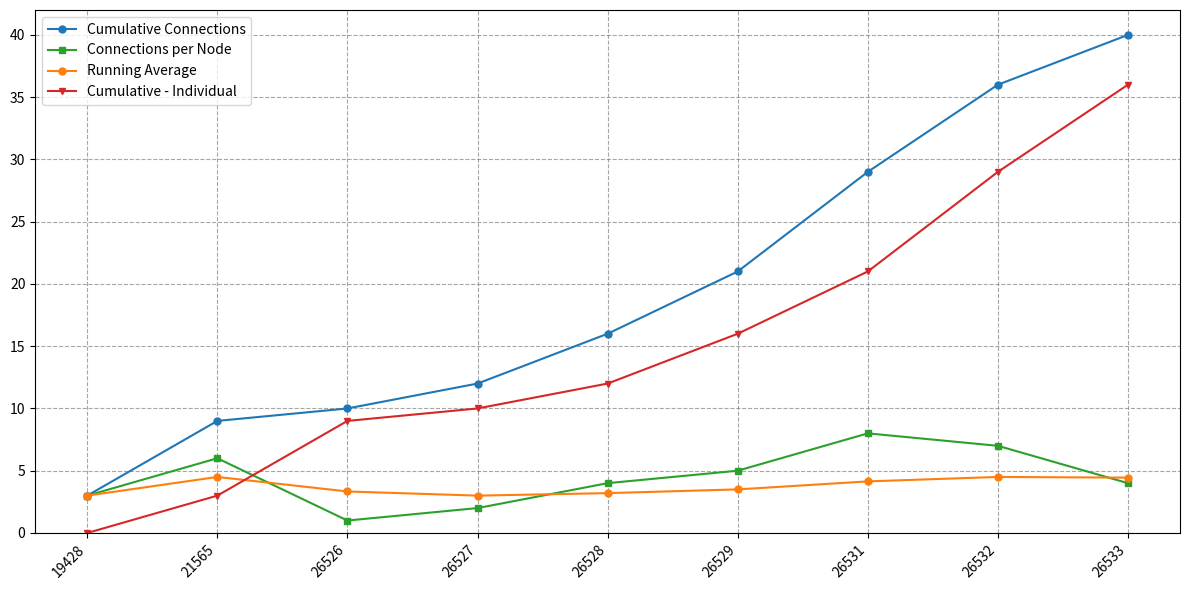

What is the approximate value of Running Average at 26526?

3.3